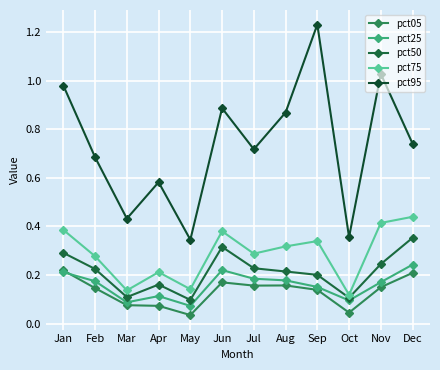

Which series changed the most between Aug and Nov?

pct95